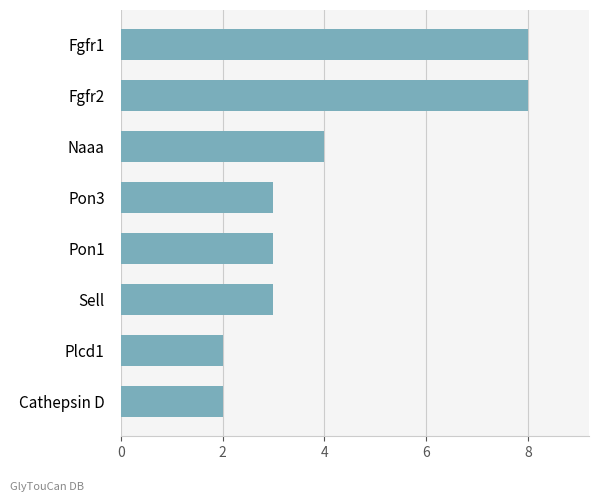

Reading bottom to top, transcribe all the data shown in this chart.

2	2	3	3	3	4	8	8